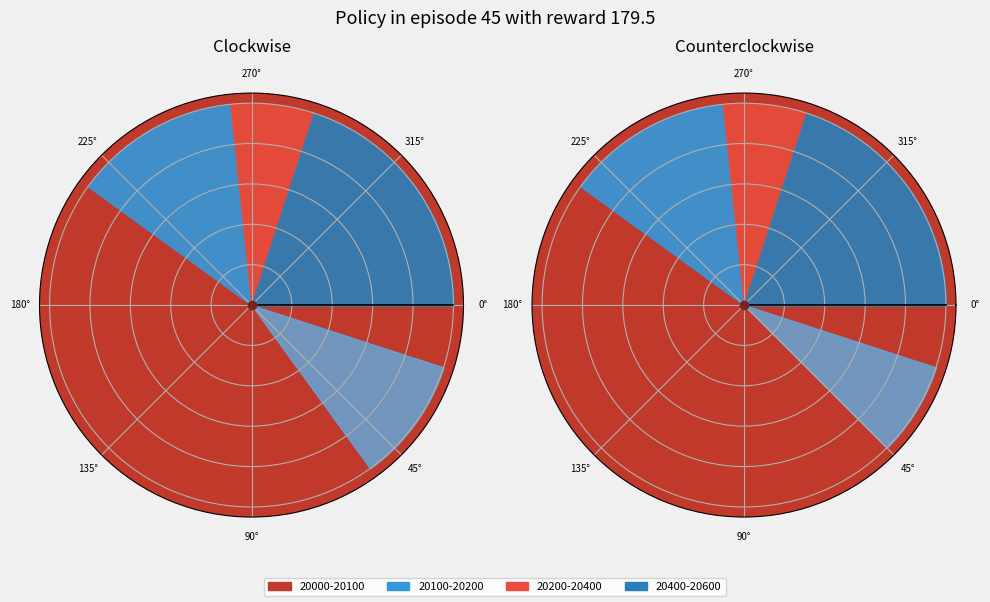

Count the number of slices in the pie.

15